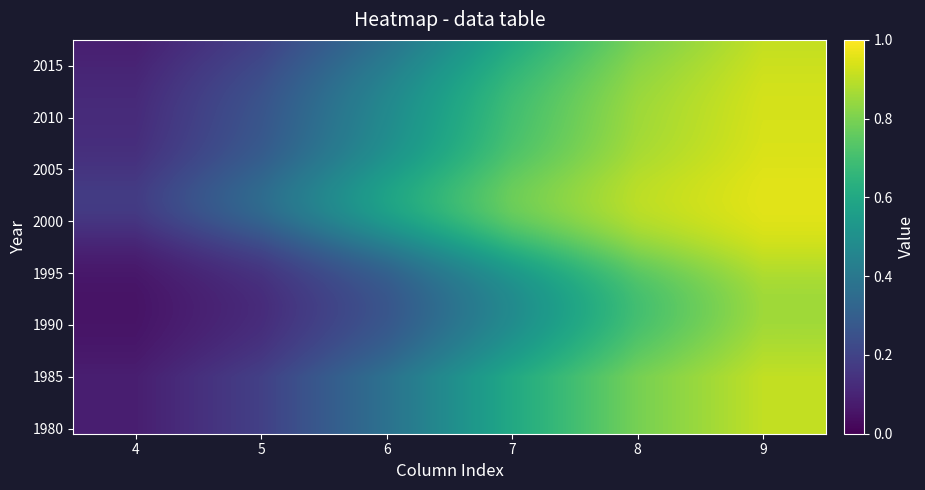

What is the total value across all series at 7?

24.0